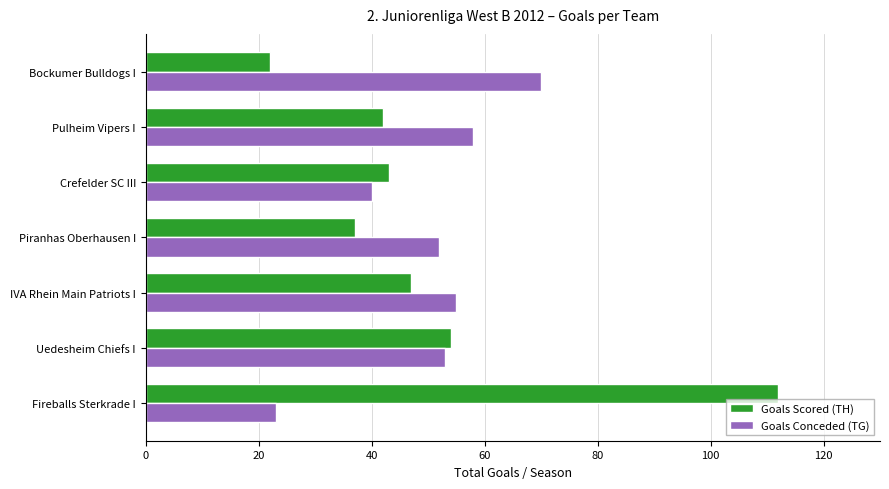

Count the number of categories in the chart.

7